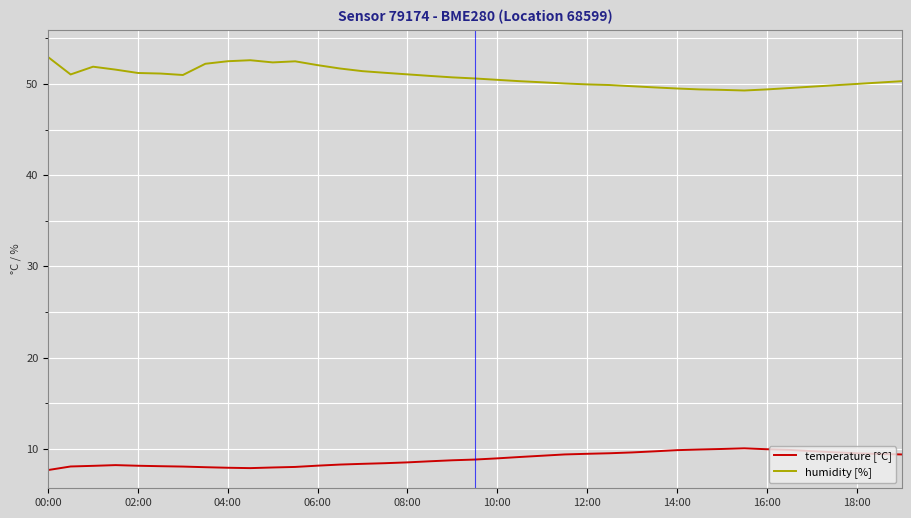

What is the maximum value shown in the chart?

52.9